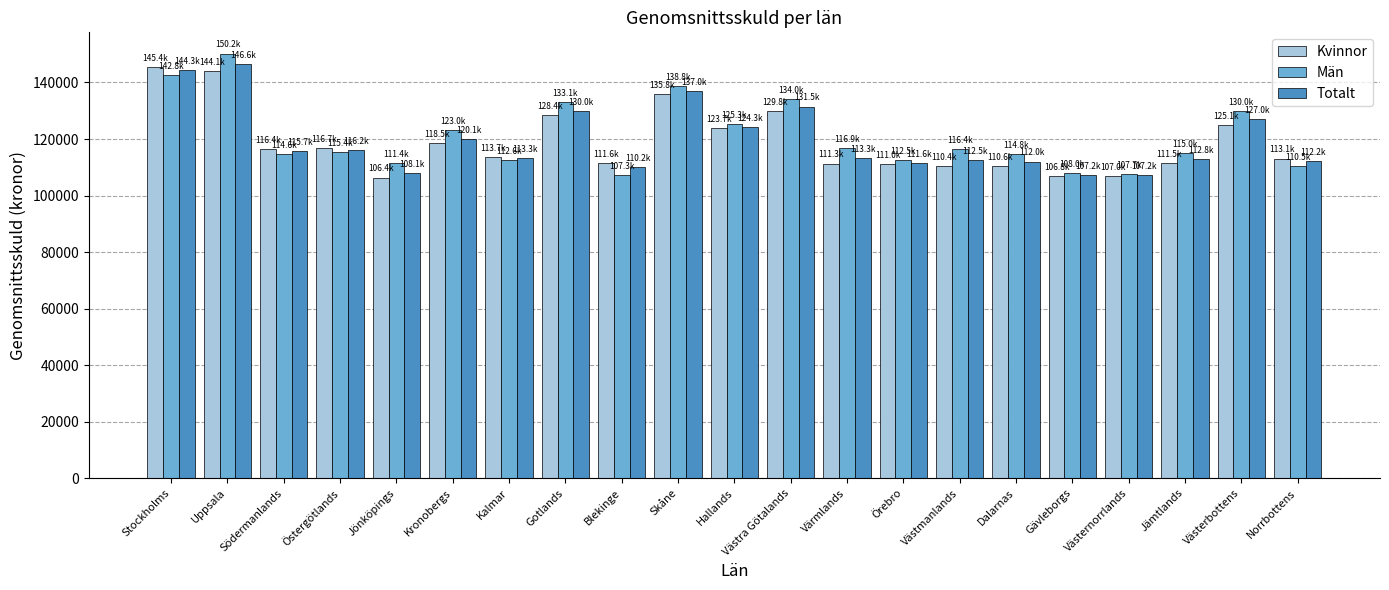

What is the label of the 7th bar from the right?

Västmanlands